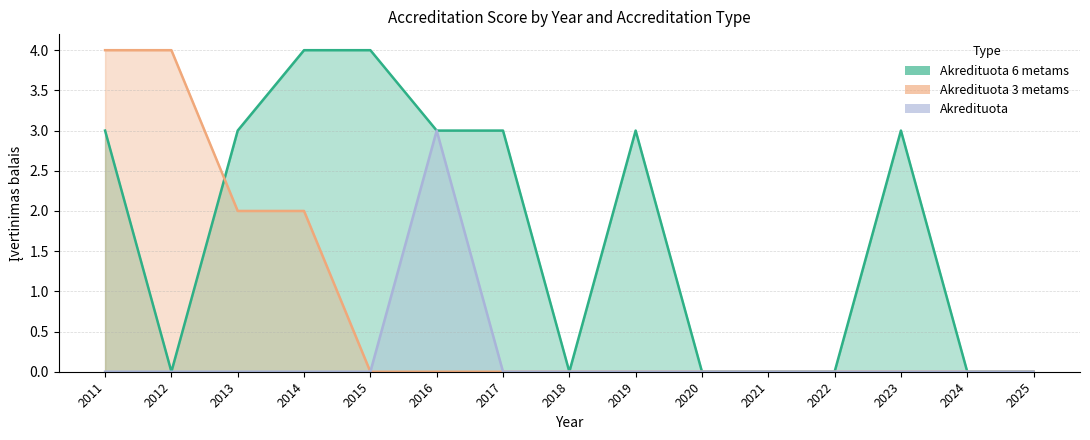

At which category does Akredituota 6 metams reach its first local peak?

2019